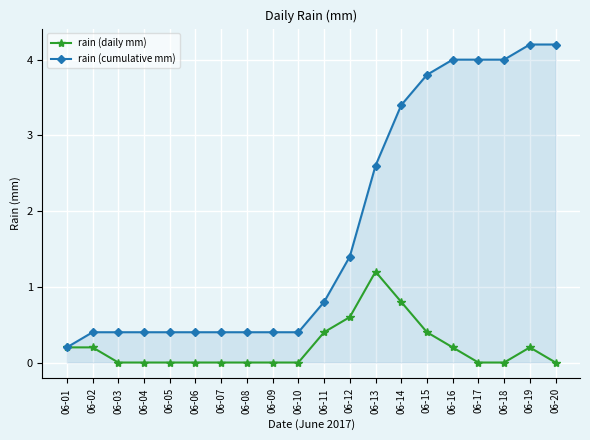

What is the maximum value shown in the chart?

4.2